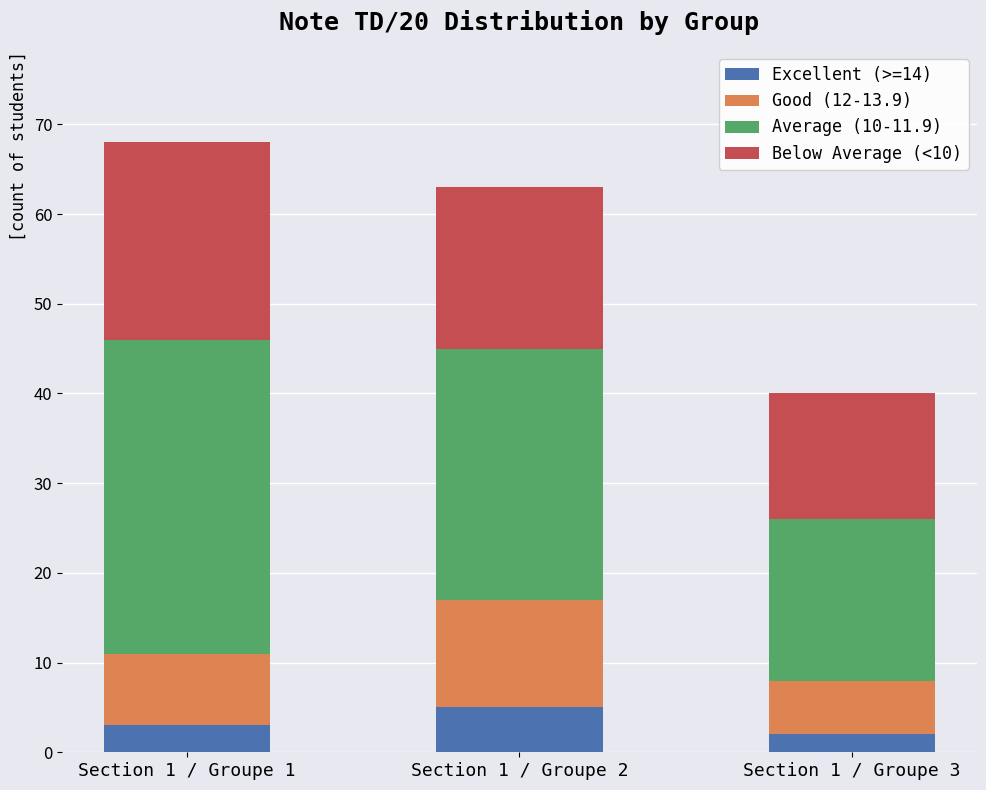

The Excellent (>=14) series shows 2 at Section 1 / Groupe 3. True or false?

True